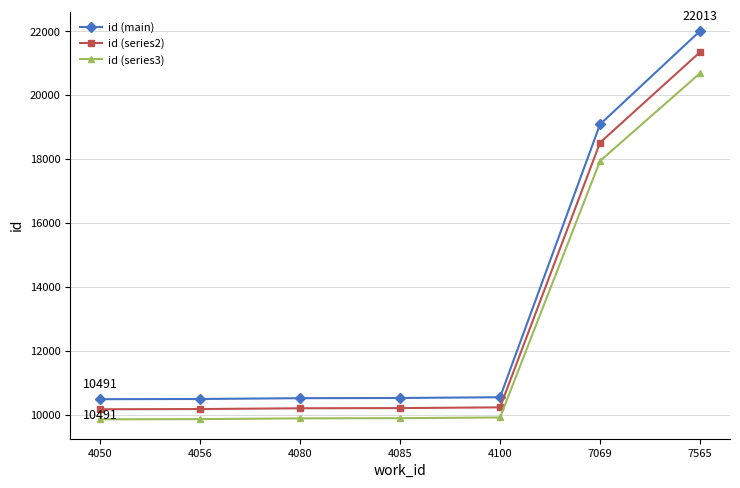

How many distinct data groups are displayed?

3